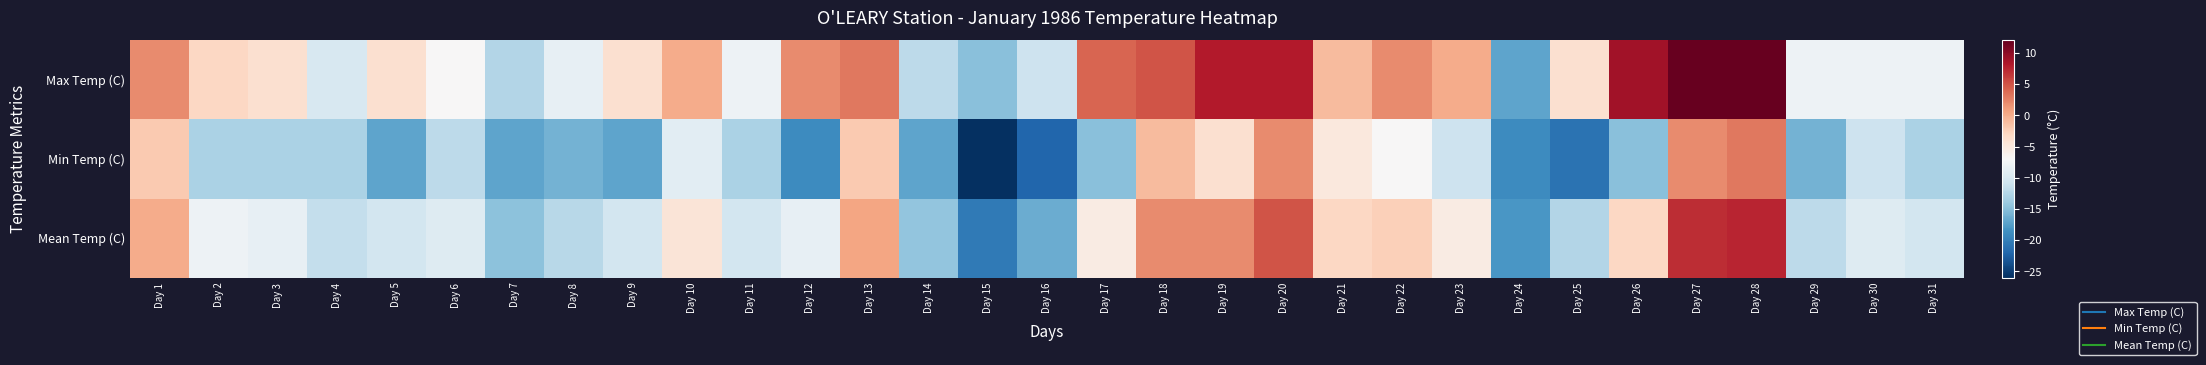

Reading left to right, list all the values displayed in this chart.

Max Temp (C): Day 1=2.0	Day 2=-3.0	Day 3=-4.0	Day 4=-10.0	Day 5=-4.0	Day 6=-7.0	Day 7=-12.5	Day 8=-8.5	Day 9=-4.0	Day 10=0.0	Day 11=-8.0	Day 12=2.0	Day 13=3.0	Day 14=-12.0	Day 15=-15.0	Day 16=-11.0	Day 17=4.0	Day 18=5.0	Day 19=8.0	Day 20=8.0	Day 21=-1.0	Day 22=2.0	Day 23=0.0	Day 24=-17.0	Day 25=-4.0	Day 26=9.0	Day 27=12.0	Day 28=12.0	Day 29=-8.0	Day 30=-8.0	Day 31=-8.0
Min Temp (C): Day 1=-2.0	Day 2=-13.0	Day 3=-13.0	Day 4=-13.0	Day 5=-17.0	Day 6=-12.0	Day 7=-17.0	Day 8=-16.0	Day 9=-17.0	Day 10=-9.0	Day 11=-13.0	Day 12=-19.0	Day 13=-2.0	Day 14=-17.0	Day 15=-26.0	Day 16=-22.0	Day 17=-15.0	Day 18=-1.0	Day 19=-4.0	Day 20=2.0	Day 21=-5.0	Day 22=-7.0	Day 23=-11.0	Day 24=-19.0	Day 25=-21.0	Day 26=-15.0	Day 27=2.0	Day 28=3.0	Day 29=-16.0	Day 30=-11.0	Day 31=-13.0
Mean Temp (C): Day 1=0.0	Day 2=-8.0	Day 3=-8.5	Day 4=-11.5	Day 5=-10.5	Day 6=-9.5	Day 7=-14.8	Day 8=-12.3	Day 9=-10.5	Day 10=-4.5	Day 11=-10.5	Day 12=-8.5	Day 13=0.5	Day 14=-14.5	Day 15=-20.5	Day 16=-16.5	Day 17=-5.5	Day 18=2.0	Day 19=2.0	Day 20=5.0	Day 21=-3.0	Day 22=-2.5	Day 23=-5.5	Day 24=-18.0	Day 25=-12.5	Day 26=-3.0	Day 27=7.0	Day 28=7.5	Day 29=-12.0	Day 30=-9.5	Day 31=-10.5